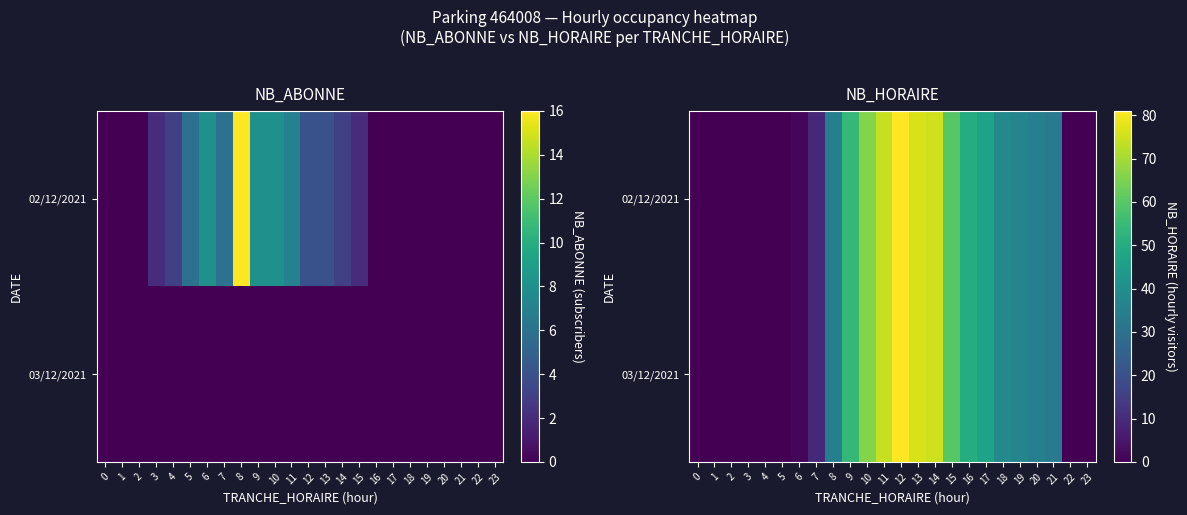

True or false: 02/12/2021 has a value of 75 at 14.

True